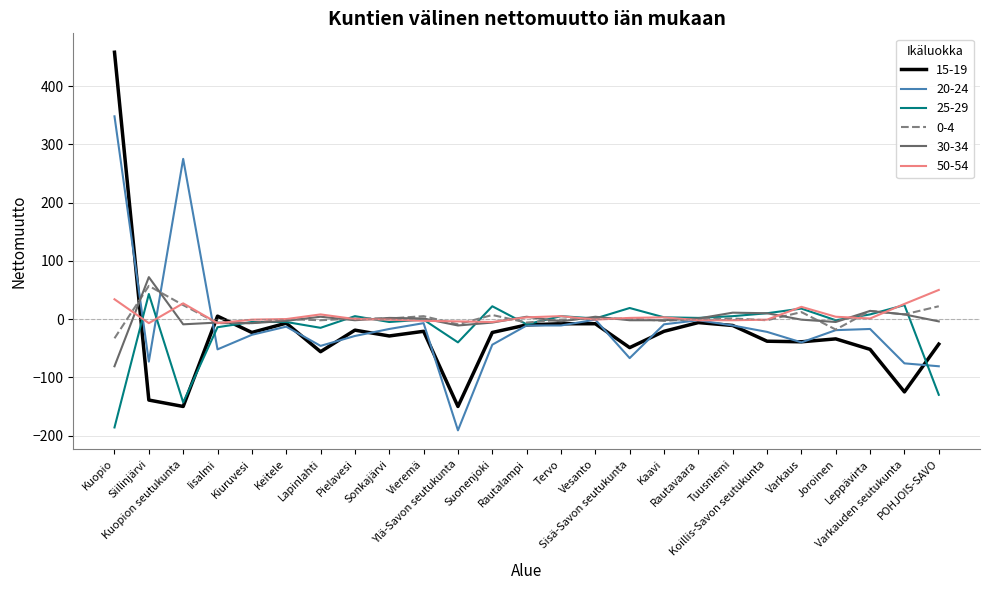

Is the value of 50-54 at POHJOIS-SAVO greater than the value of 20-24 at Vieremä?

Yes